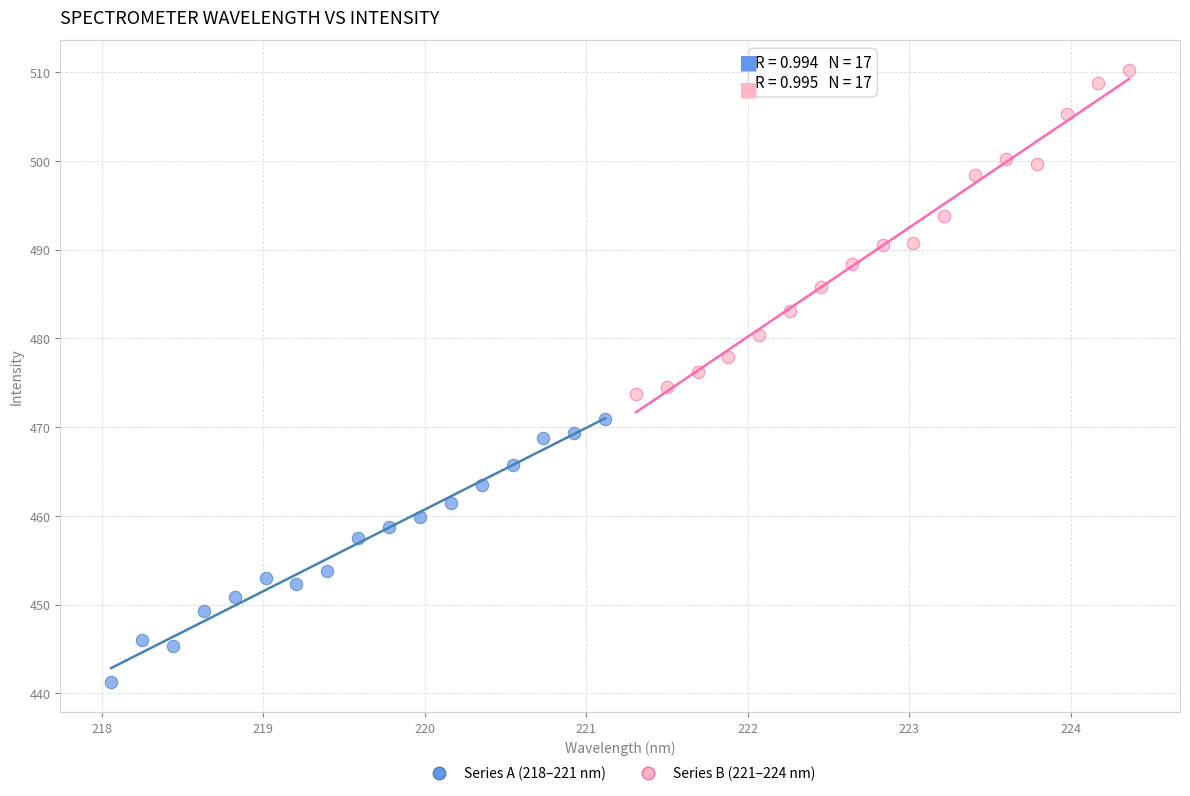

Which series reaches the maximum Y coordinate?

Series B (221–224 nm)